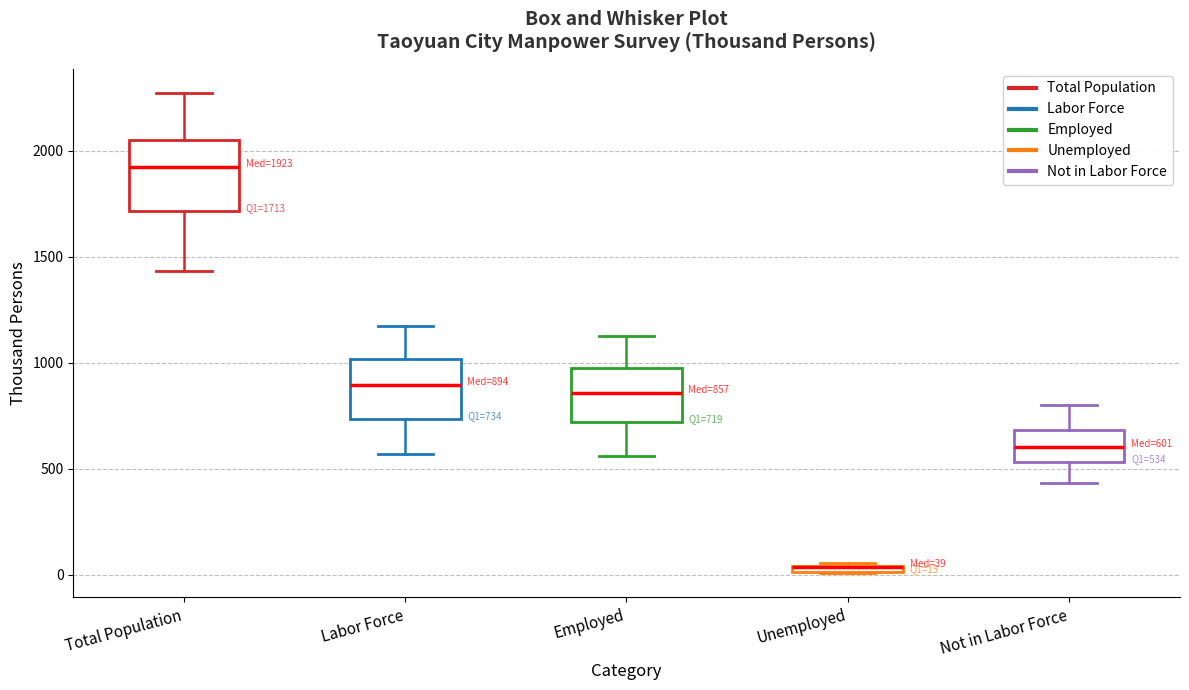

Which box is the tallest, from its lower edge to its upper edge?

Total Population